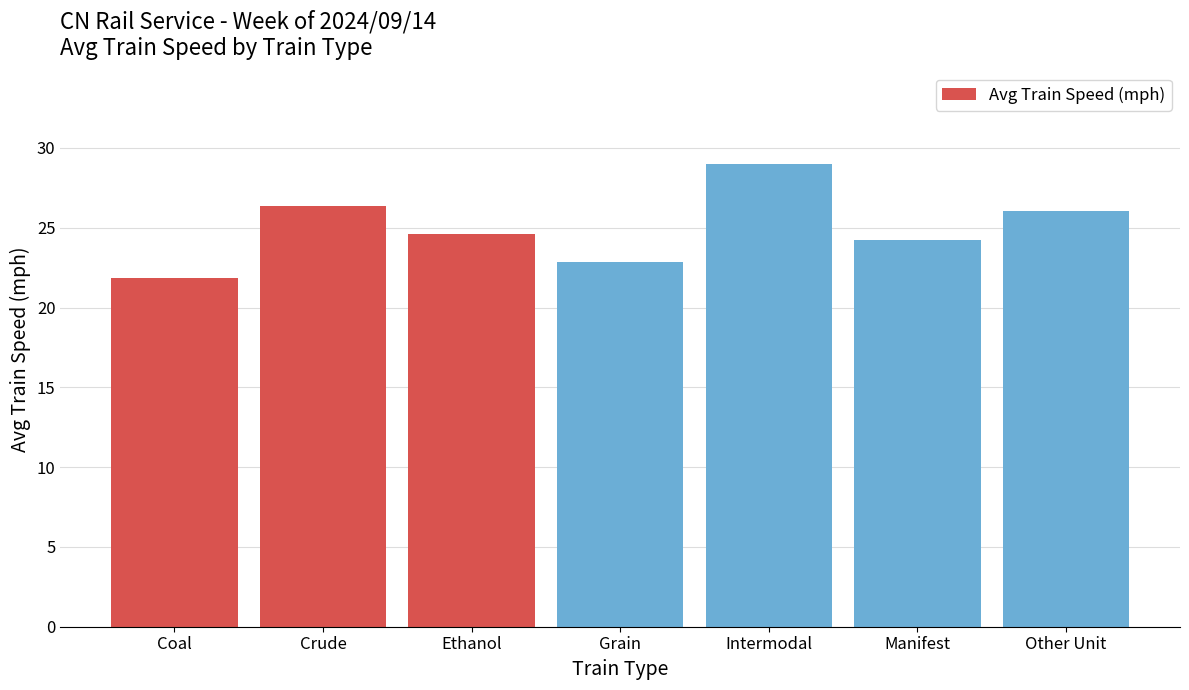

Reading left to right, transcribe all the data shown in this chart.

21.8	26.4	24.6	22.9	29.0	24.2	26.0